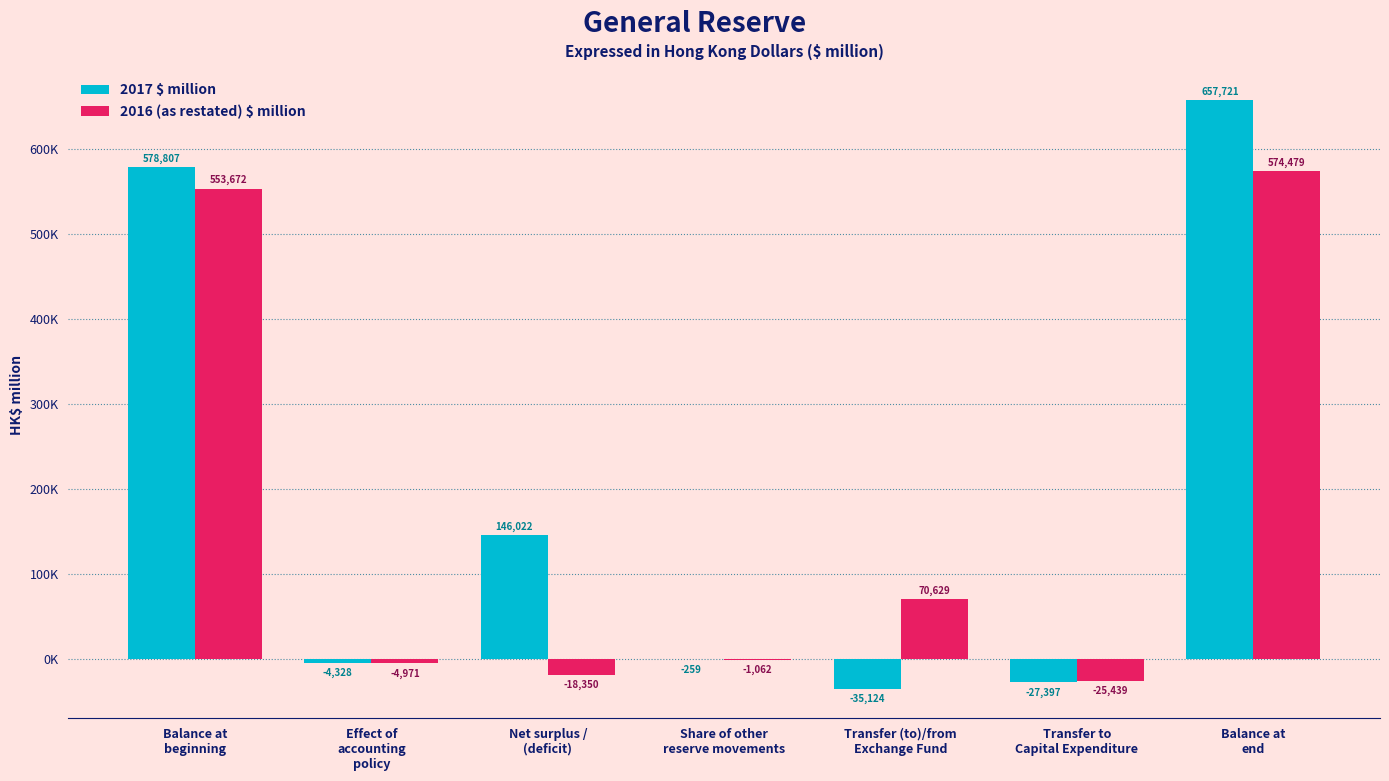

What is the label of the 6th bar from the right?

Effect of
accounting
policy